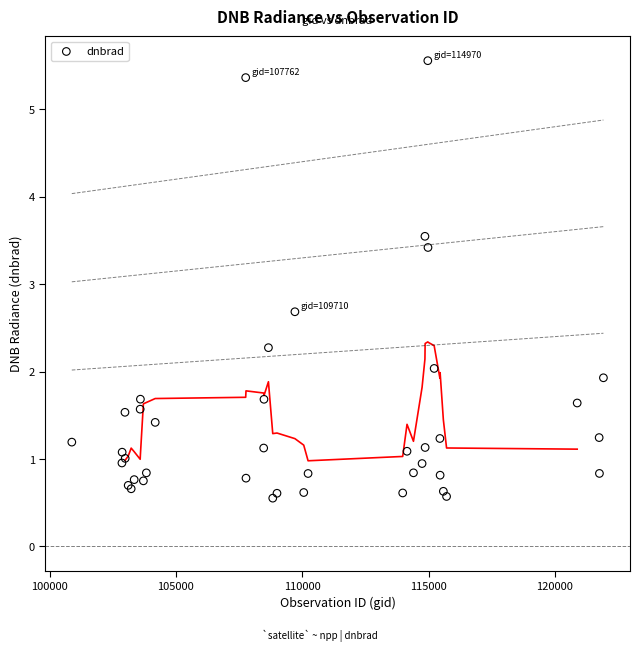

What Y value in the scatter plot is closest to 3?

2.7